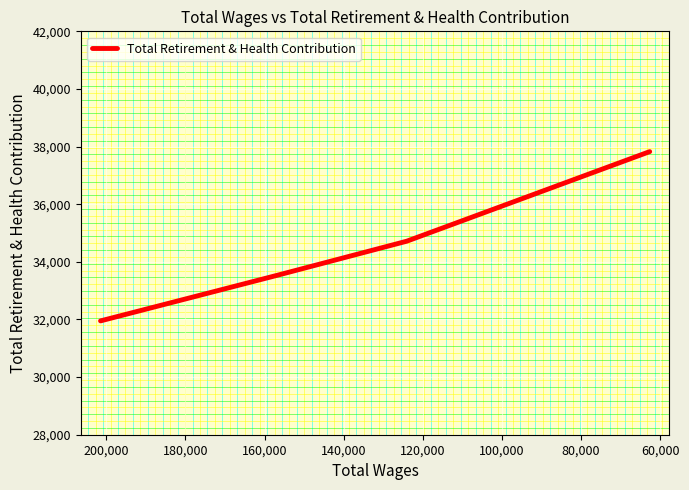

Reading left to right, extract all data points from this chart.

31951	33526	34716	37825